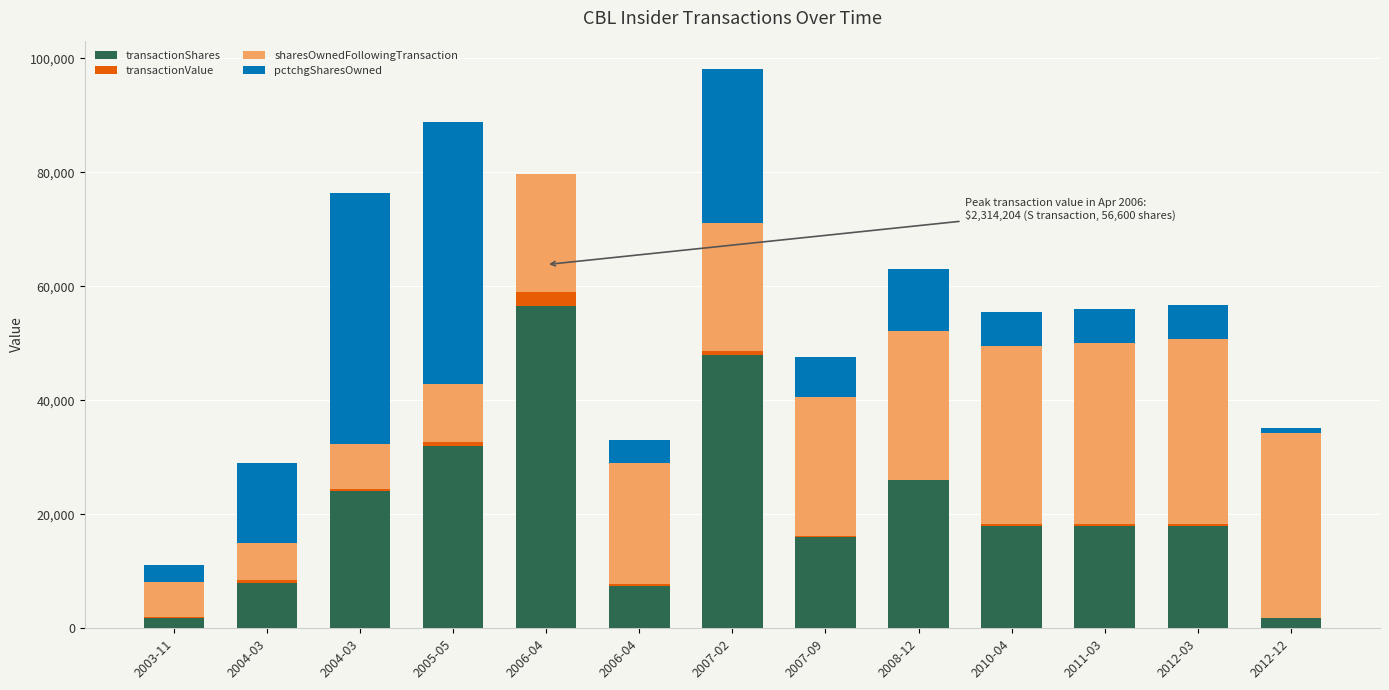

How many data points does each series have?

13